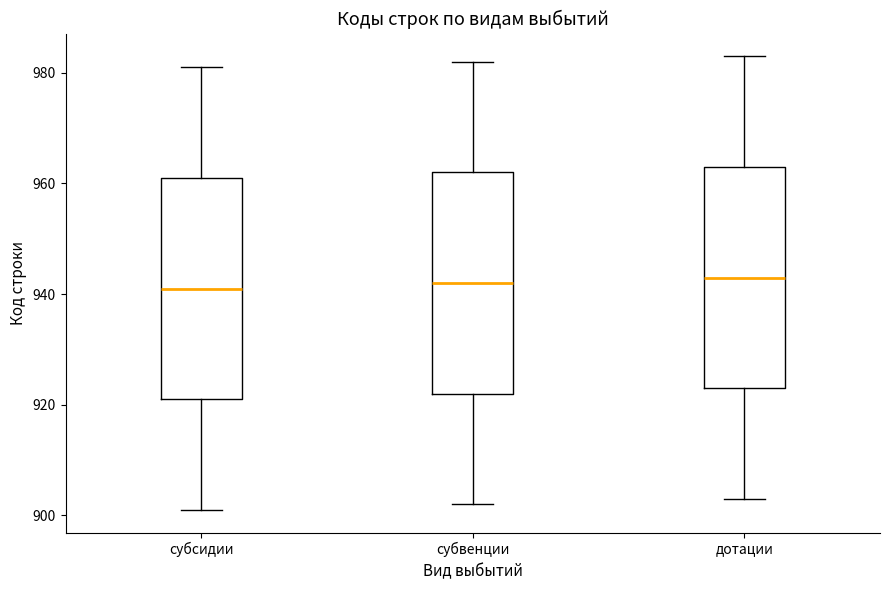

Where does the upper whisker of the box for субсидии end on the y-axis? The values are not printed on the chart, so give them approximately, as read against the axis.

982